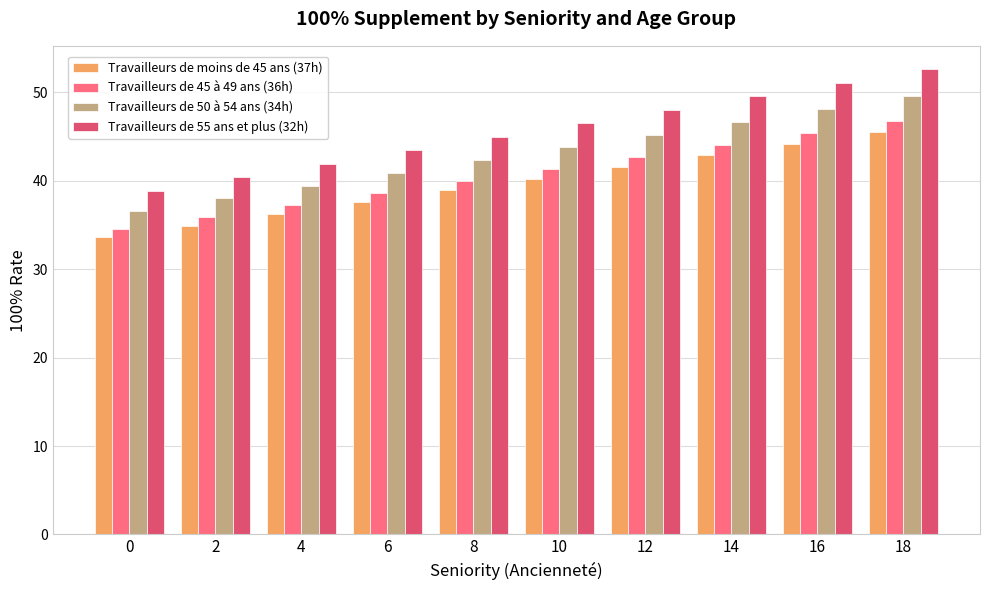

At which label is Travailleurs de moins de 45 ans (37h) closest to 39?

8